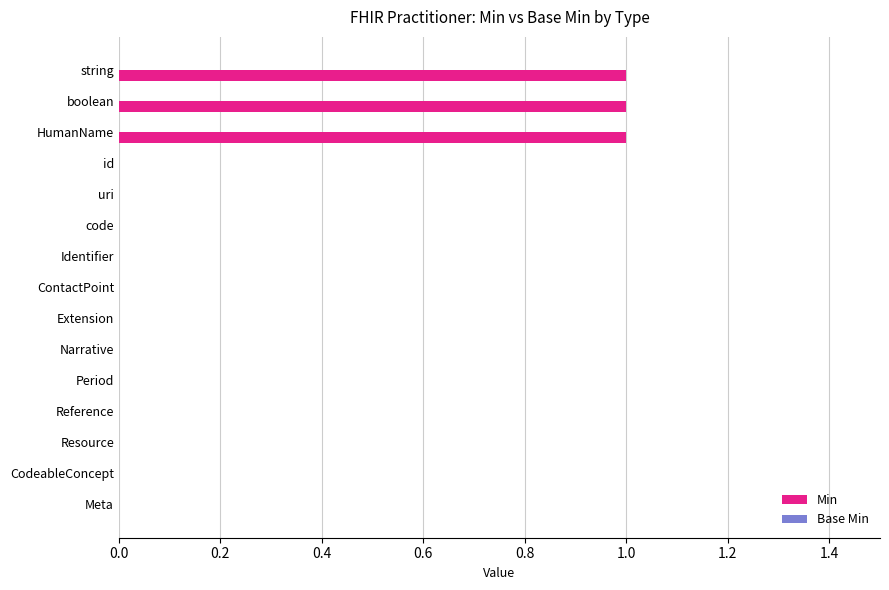

Reading bottom to top, transcribe all the data shown in this chart.

Meta=0	CodeableConcept=0	Resource=0	Reference=0	Period=0	Narrative=0	Extension=0	ContactPoint=0	Identifier=0	code=0	uri=0	id=0	HumanName=1	boolean=1	string=1